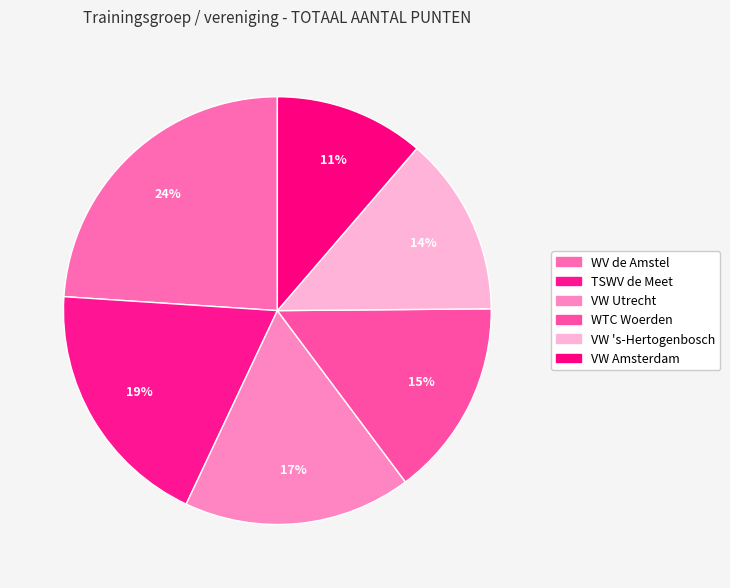

Which has a higher value, TSWV de Meet or WTC Woerden?

TSWV de Meet